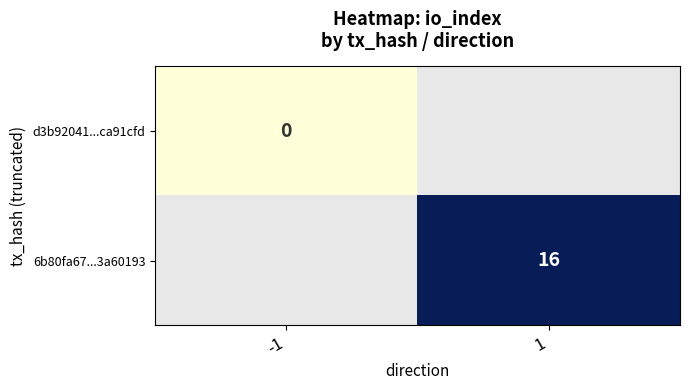

Is the value of d3b92041...ca91cfd at -1 greater than the value of 6b80fa67...3a60193 at 1?

No